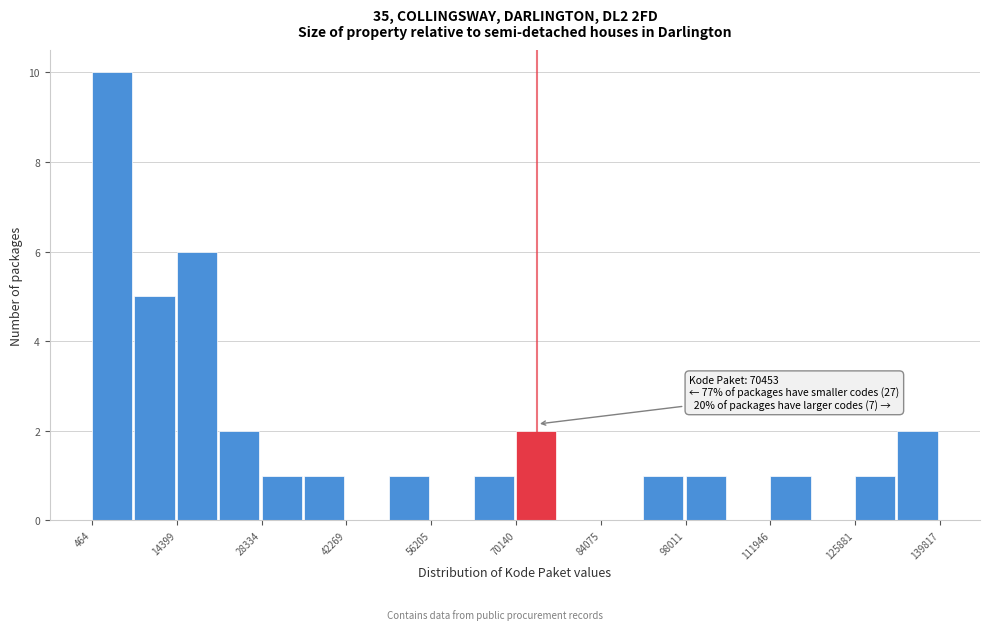

Read against the x-axis, roughly where is the centre of the tallest bar?

4000